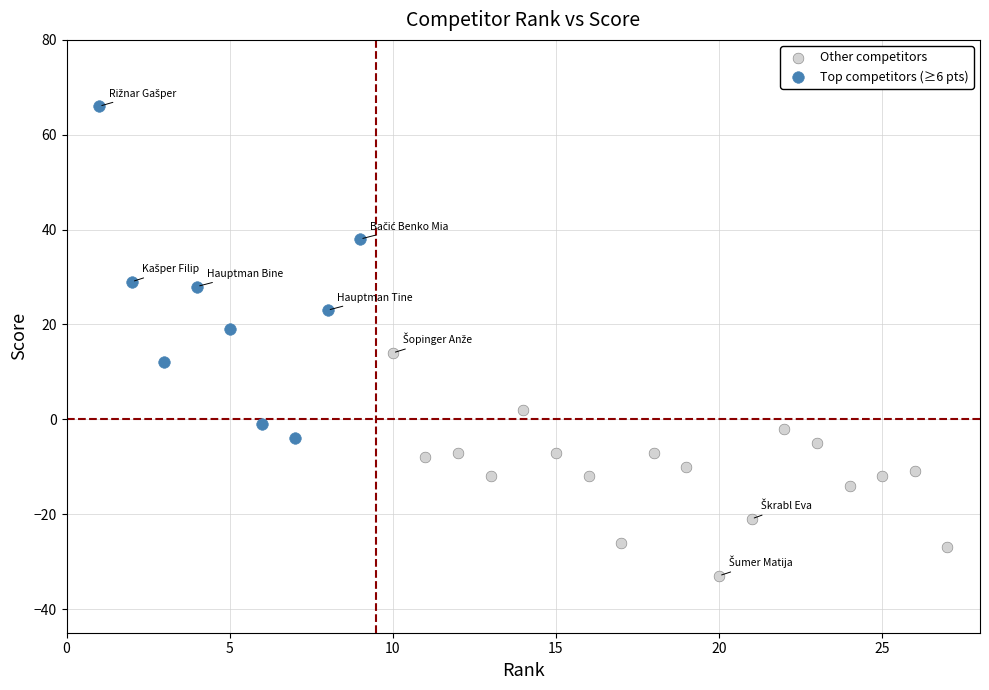

Which series reaches the maximum Y coordinate?

Top competitors (≥6 pts)